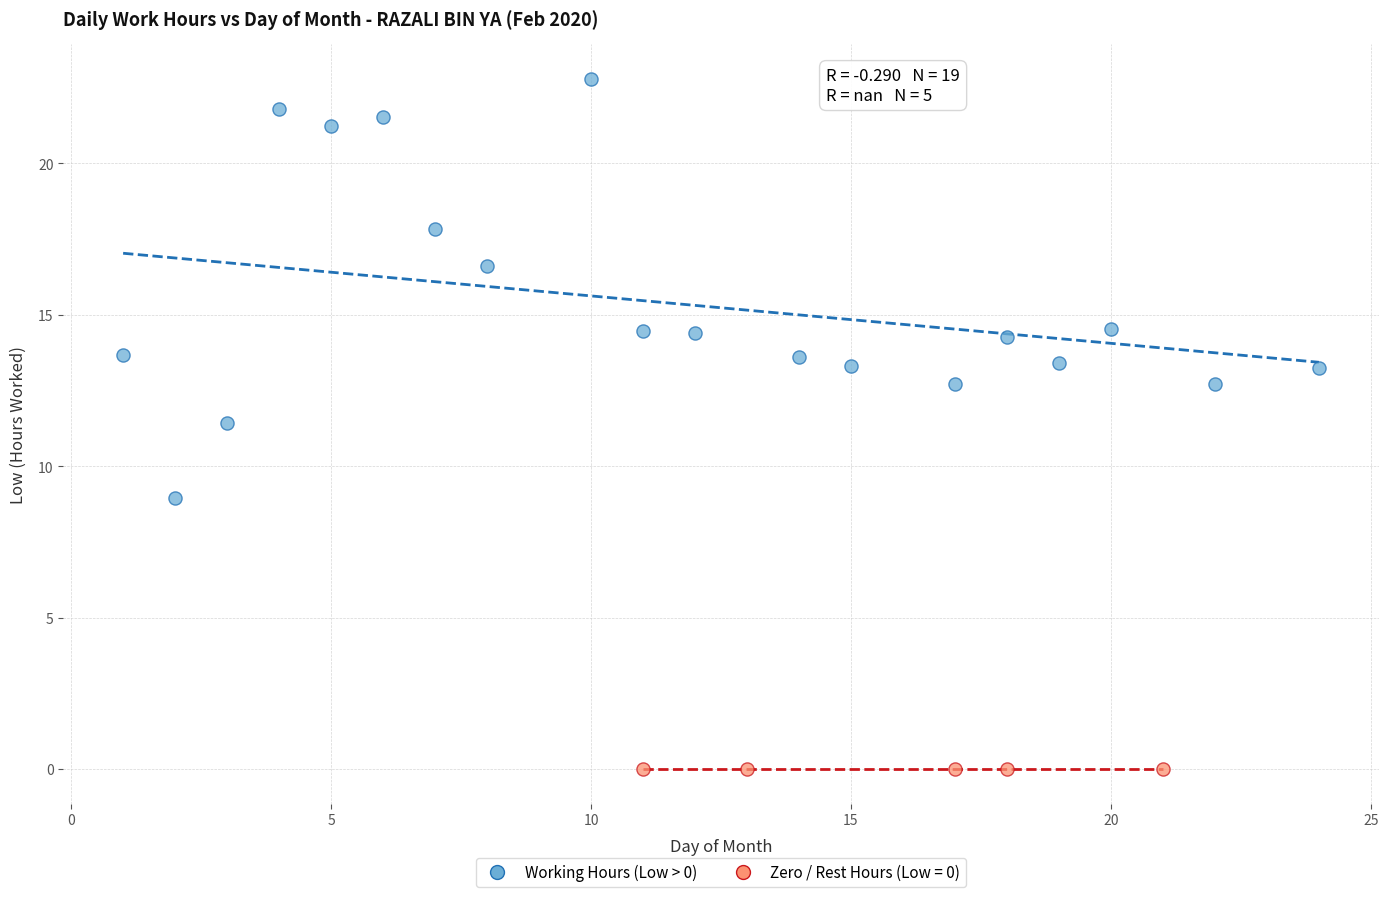

Which series contains the highest Y value?

Working Hours (Low > 0)